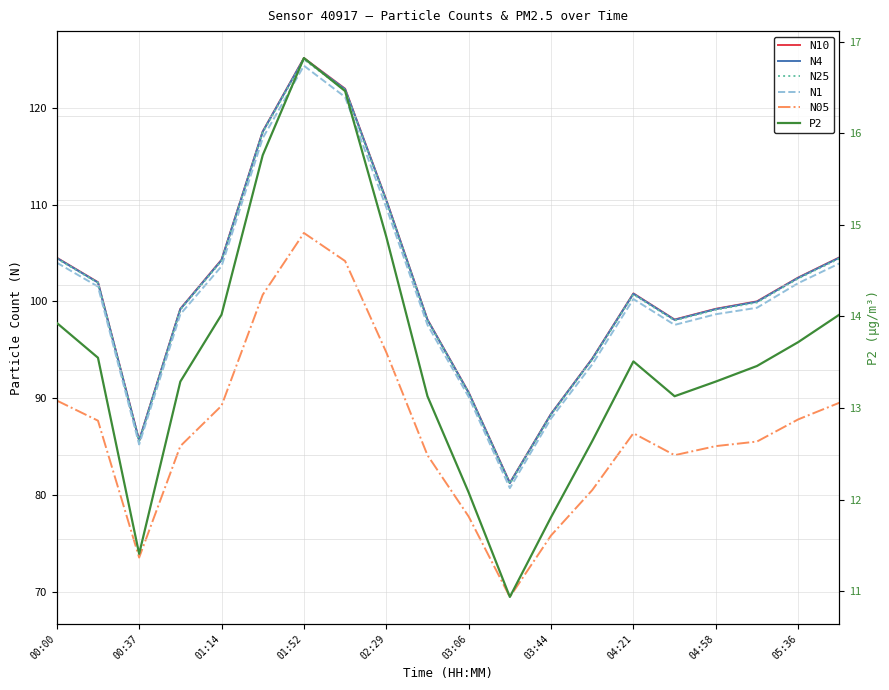

Which series has the widest spread of values?

N10